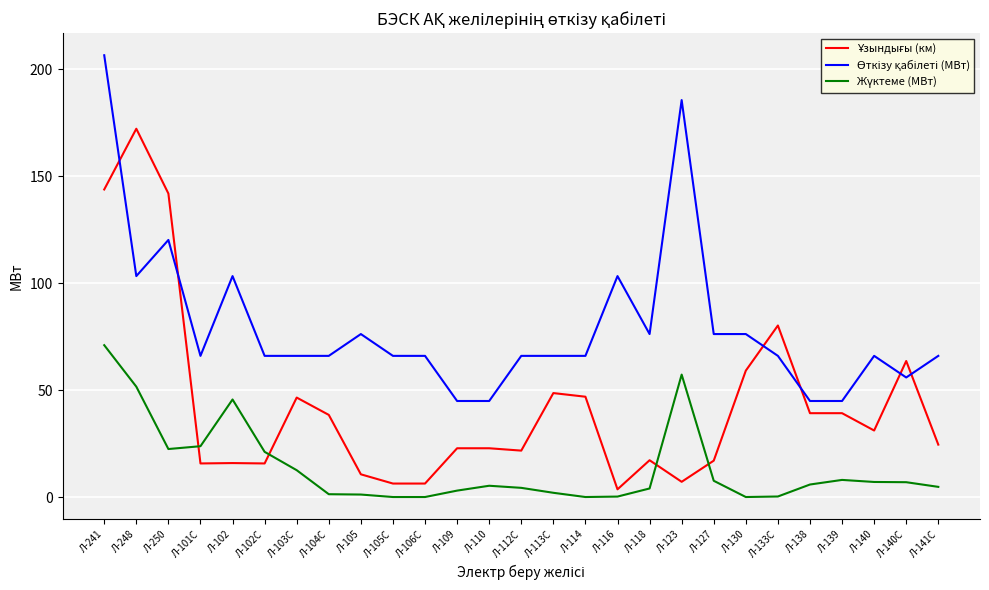

What is the difference between the highest and lowest values at Л-110?

39.6